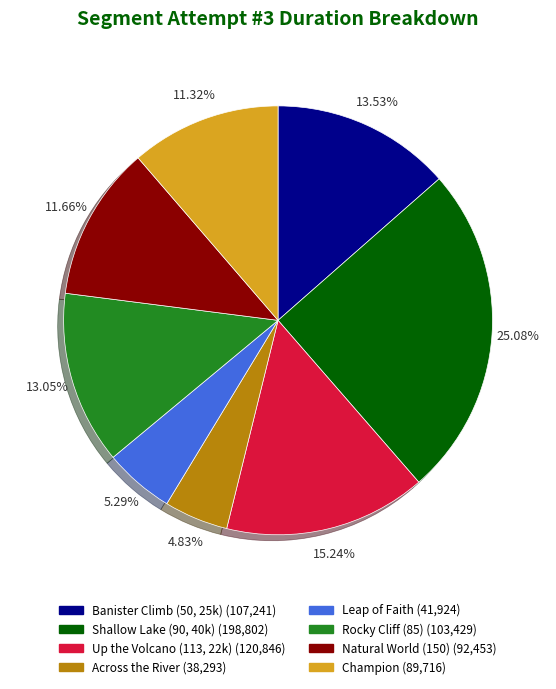

Which has a higher value, Up the Volcano (113, 22k) or Champion?

Up the Volcano (113, 22k)